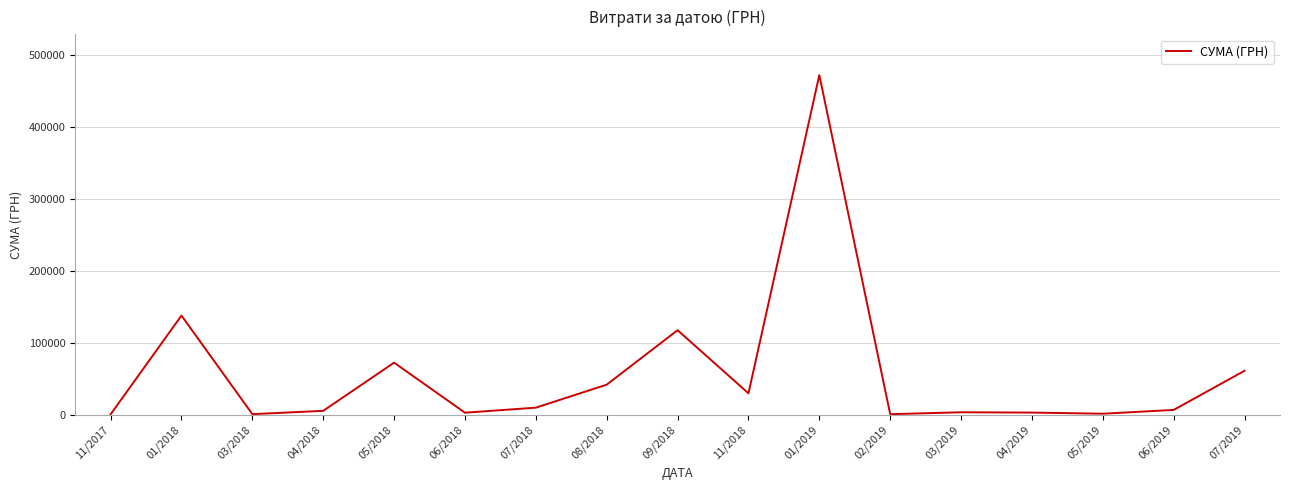

Is it true that the value at 07/2019 is 61361.0?

True